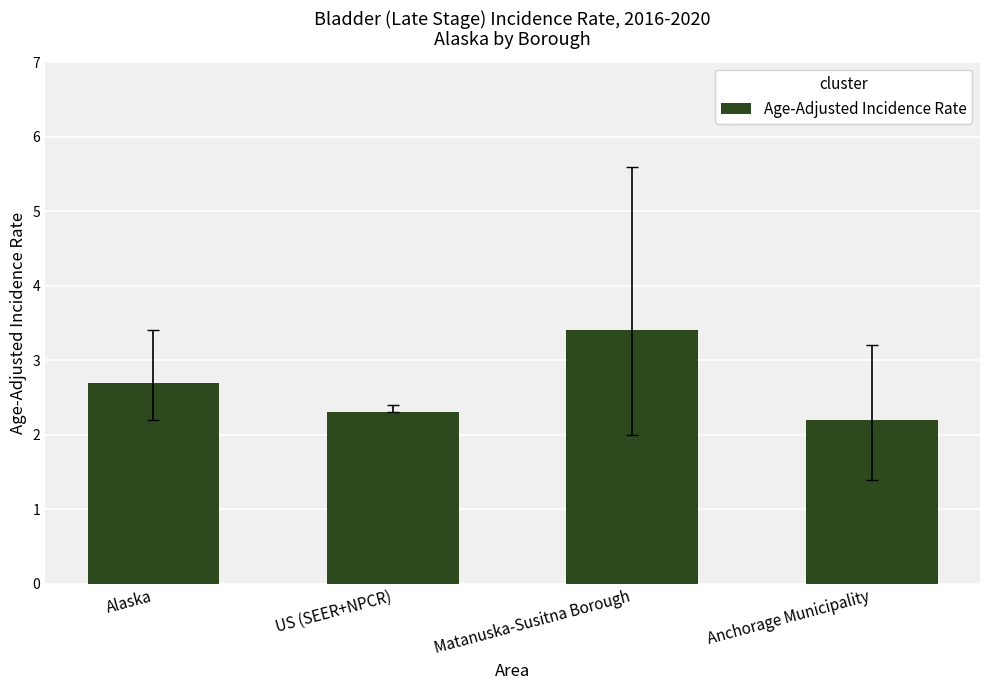

What is the sum of all values?

10.6